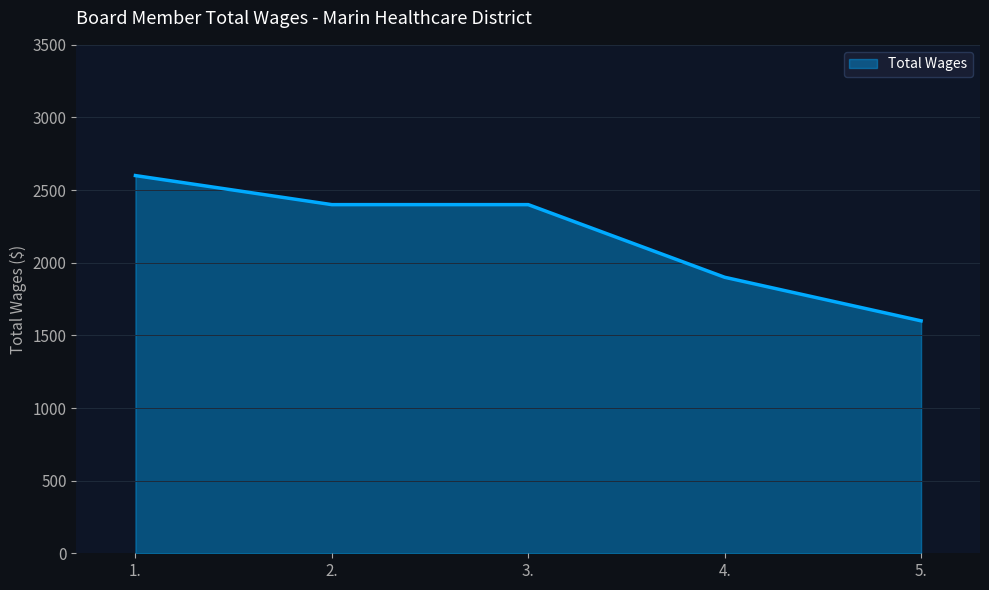

Reading left to right, list all the values displayed in this chart.

2600	2400	2400	1900	1600